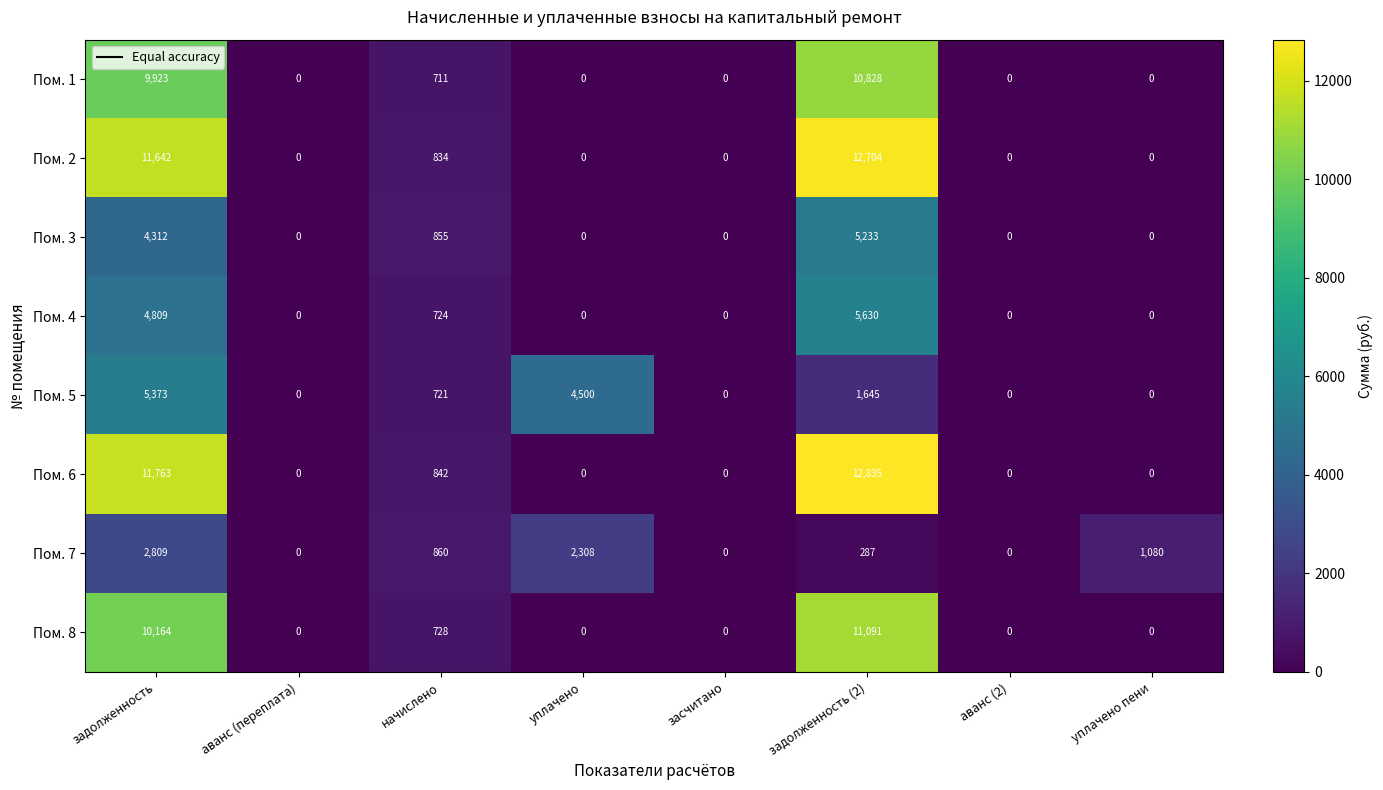

What is the average value of the Пом. 4 series?

1395